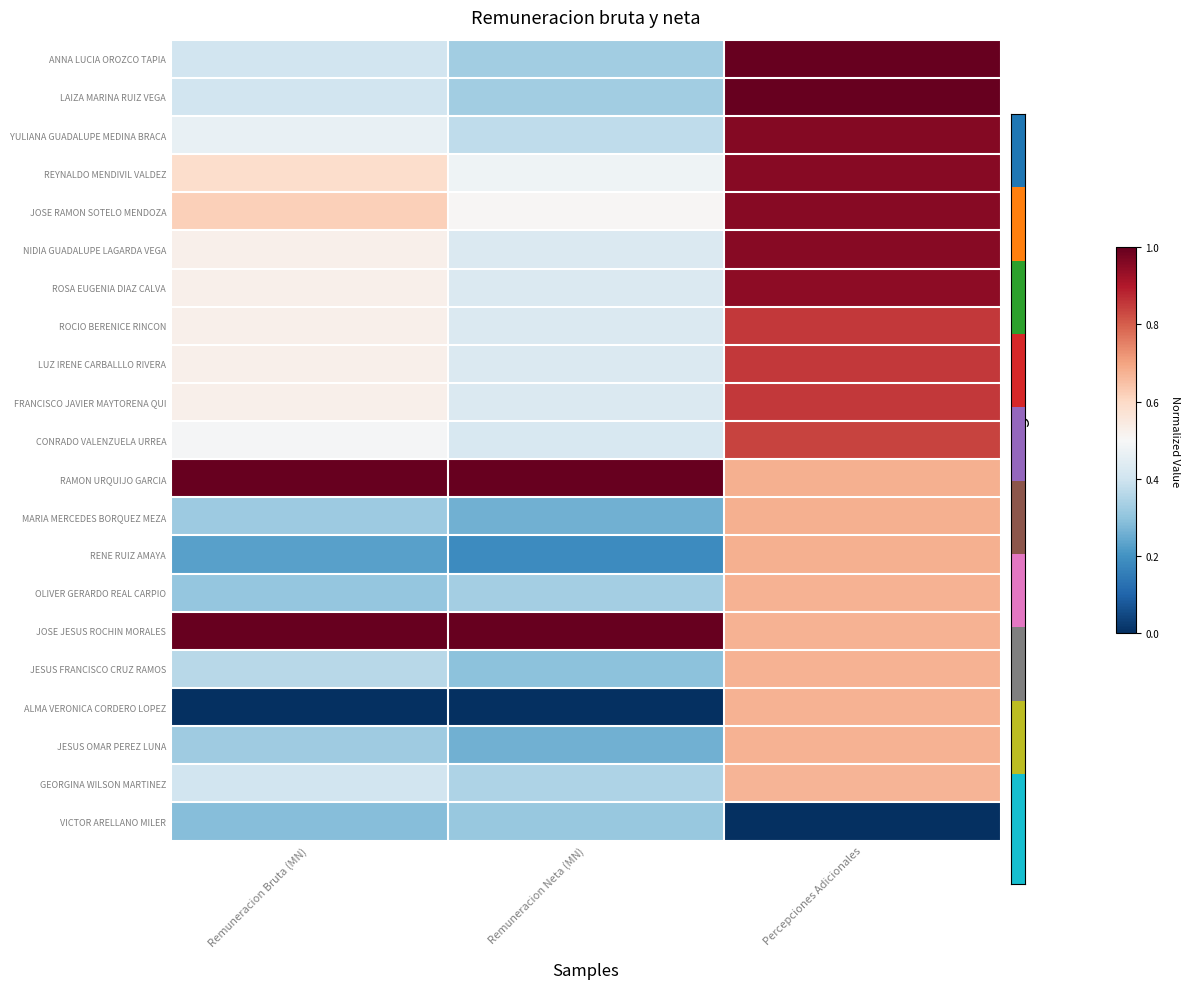

What is the greatest value displayed?

1.0